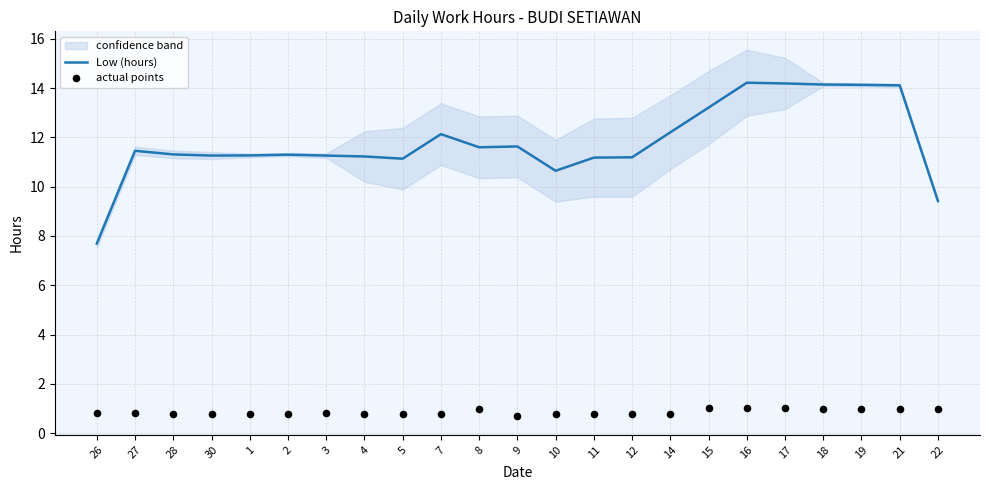

Is the value of Low (hours) at 21 greater than the value of actual points at 4?

Yes